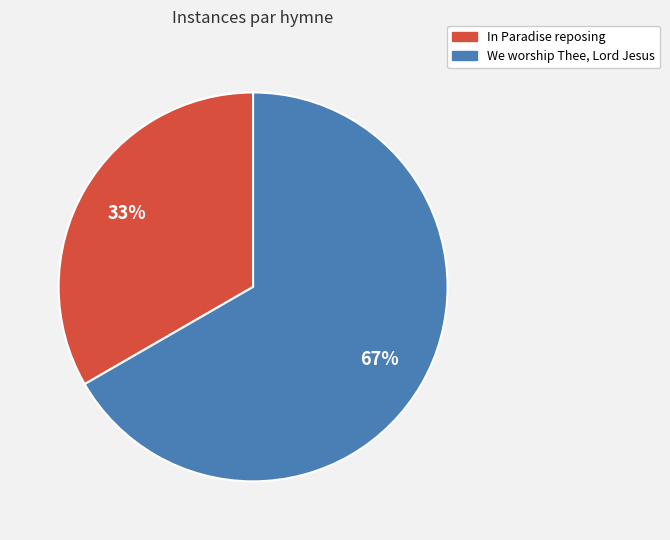

Does In Paradise reposing account for over 50% of the chart?

No